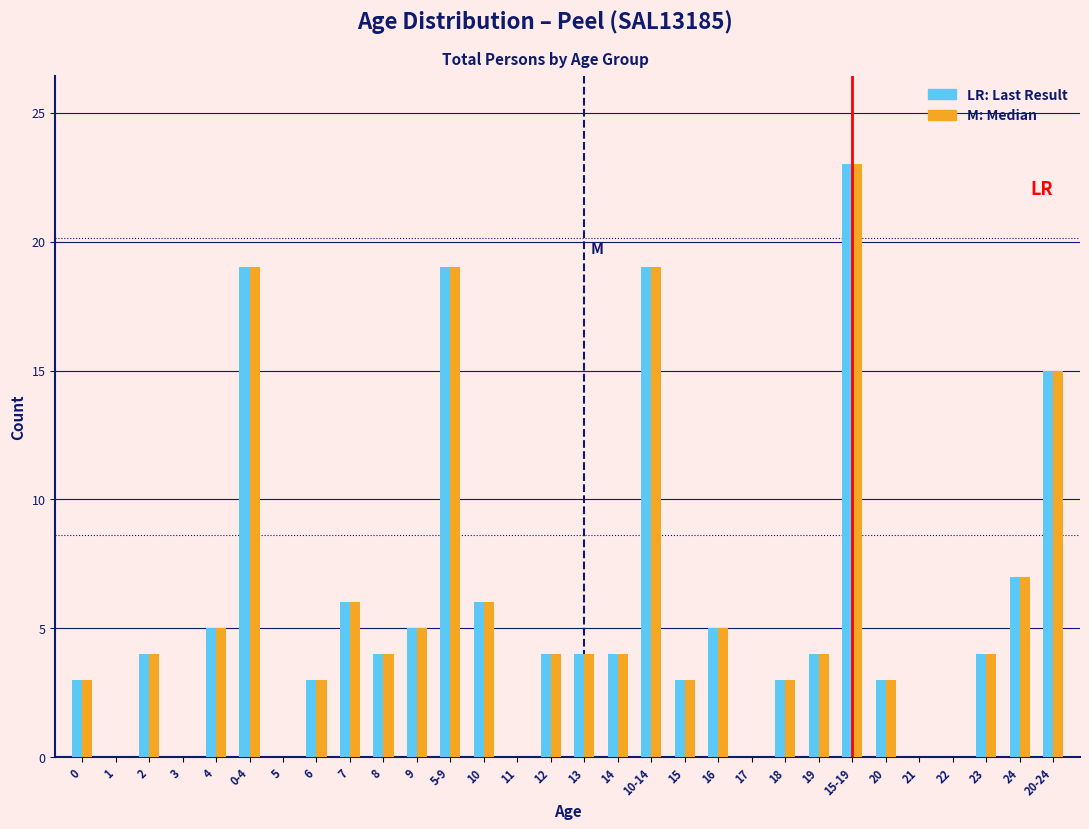

At which category is the sum across all series the highest?

15-19